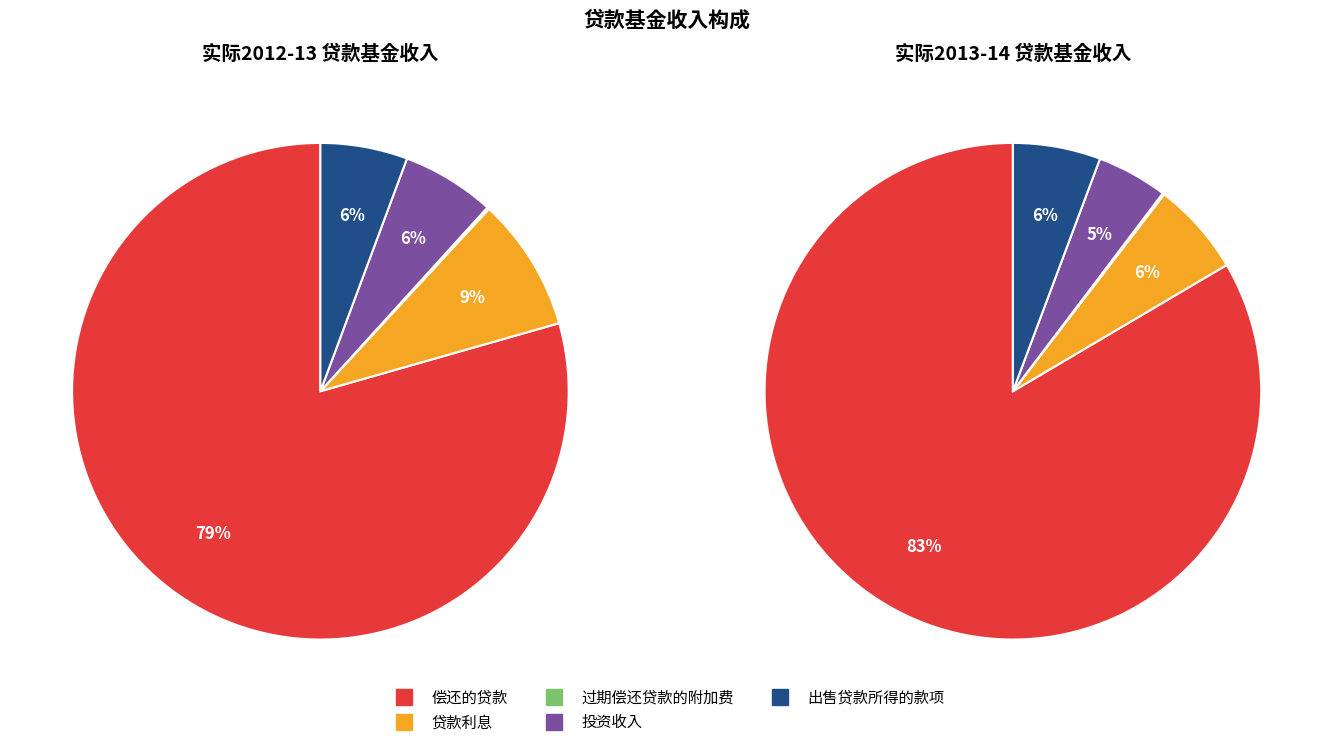

Does any single category account for the majority?

Yes